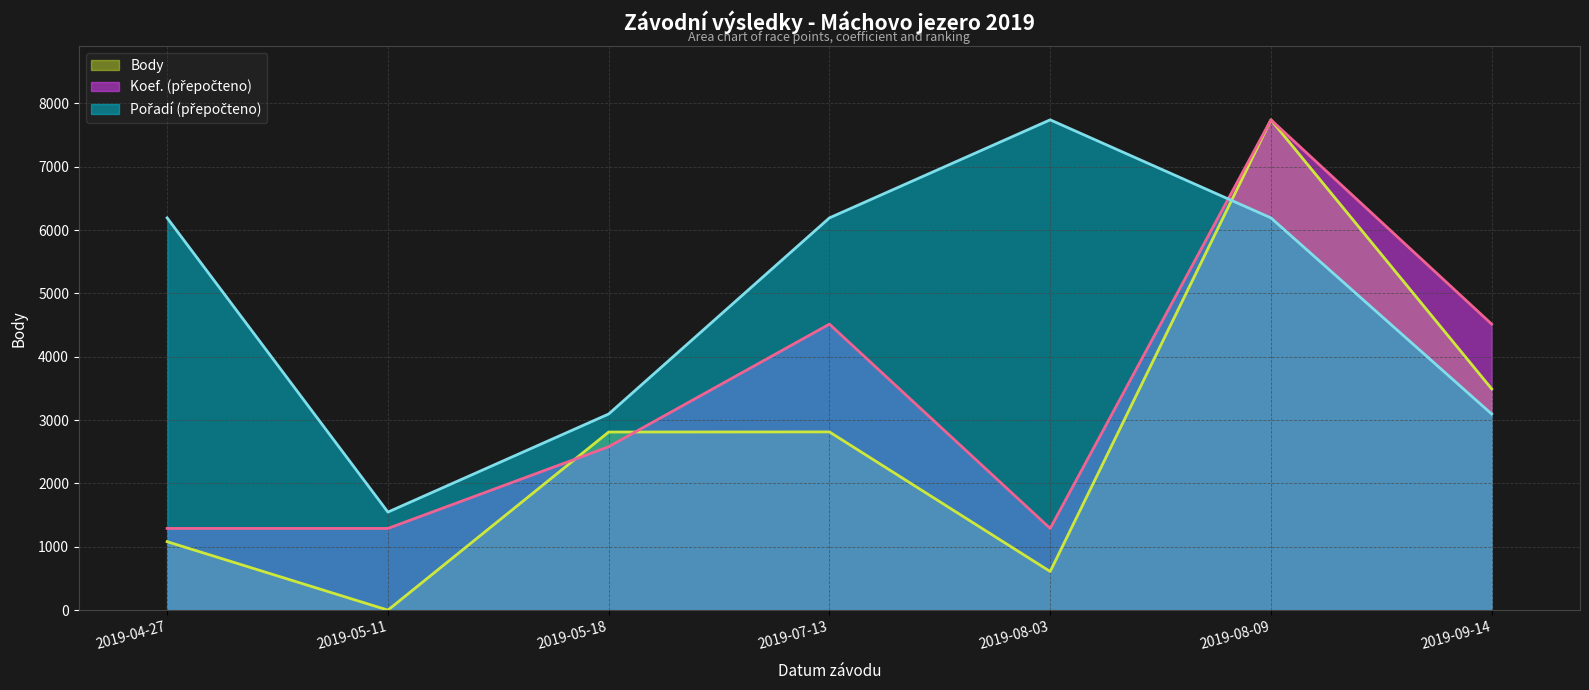

What position from the right is 2019-05-18?

5